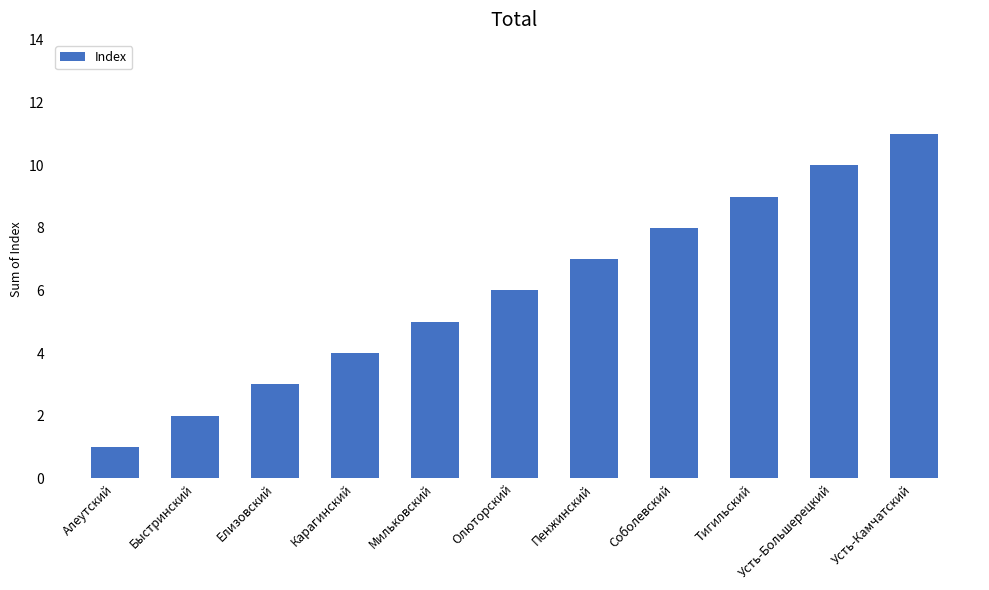

Are the bars horizontal?

No